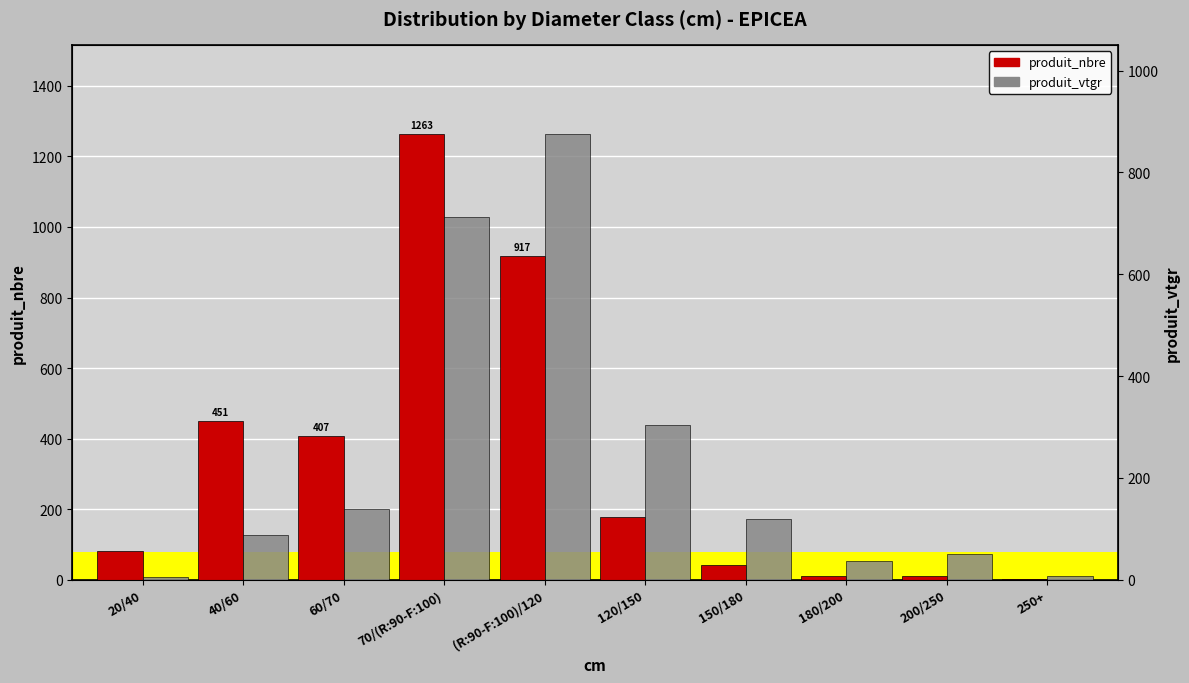

Reading left to right, extract all data points from this chart.

produit_nbre: 20/40=83.0	40/60=451.0	60/70=407.0	70/(R:90-F:100)=1263.0	(R:90-F:100)/120=917.0	120/150=177.0	150/180=43.0	180/200=10.0	200/250=11.0	250+=1.0
produit_vtgr: 20/40=5.3	40/60=87.3	60/70=139.5	70/(R:90-F:100)=713.4	(R:90-F:100)/120=875.2	120/150=304.3	150/180=119.2	180/200=36.7	200/250=51.0	250+=7.3